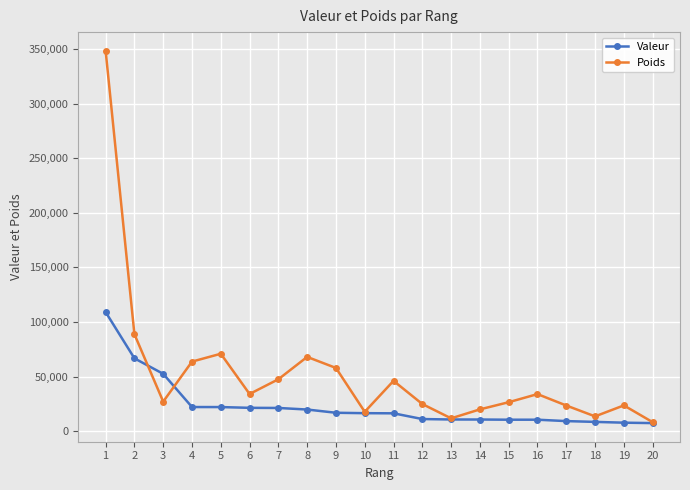

How many lines are shown in the chart?

2